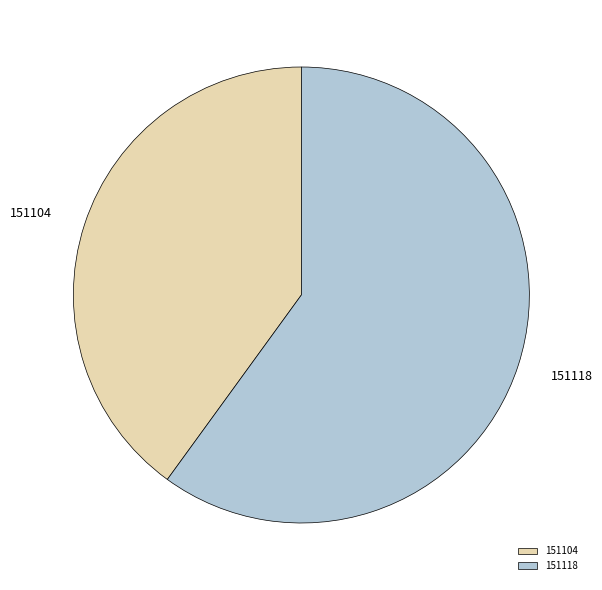

Is it true that 151104 is 40% of the pie?

True